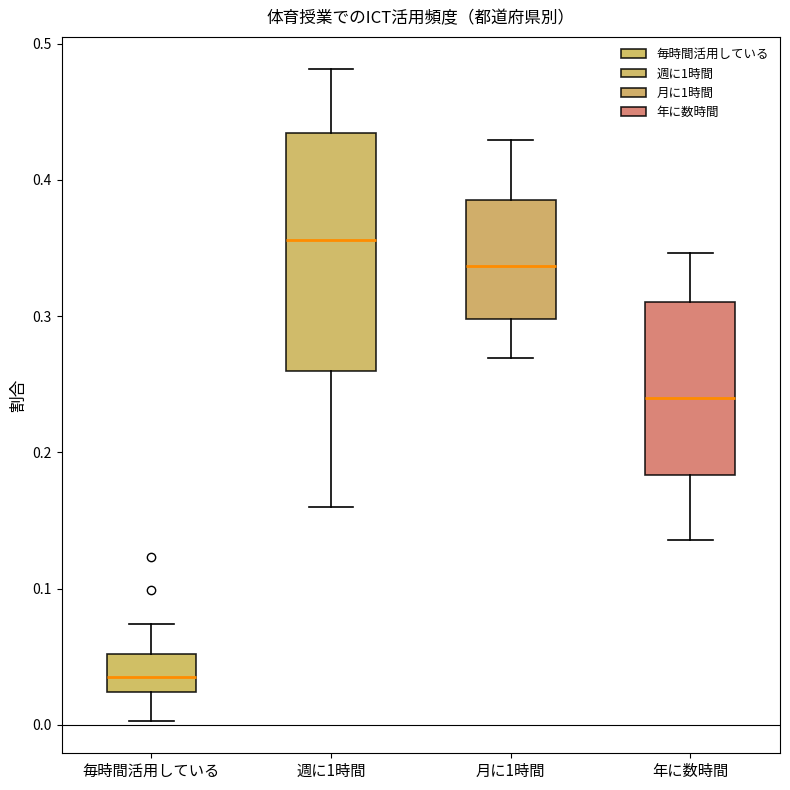

Where is the upper edge of the box for 月に1時間 on the y-axis? The values are not printed on the chart, so give them approximately, as read against the axis.

0.39